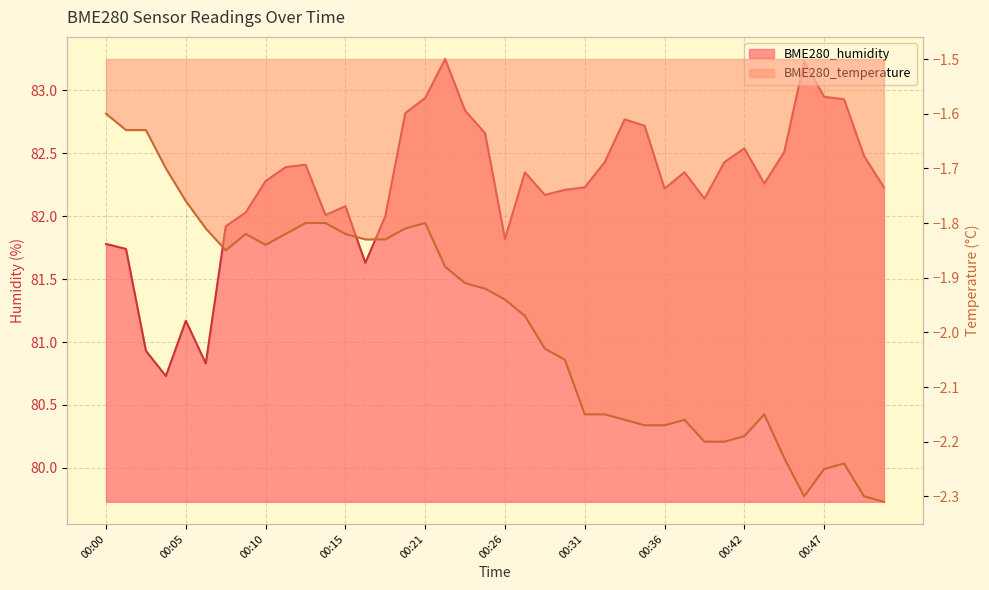

True or false: BME280_temperature and BME280_humidity intersect in this chart.

False